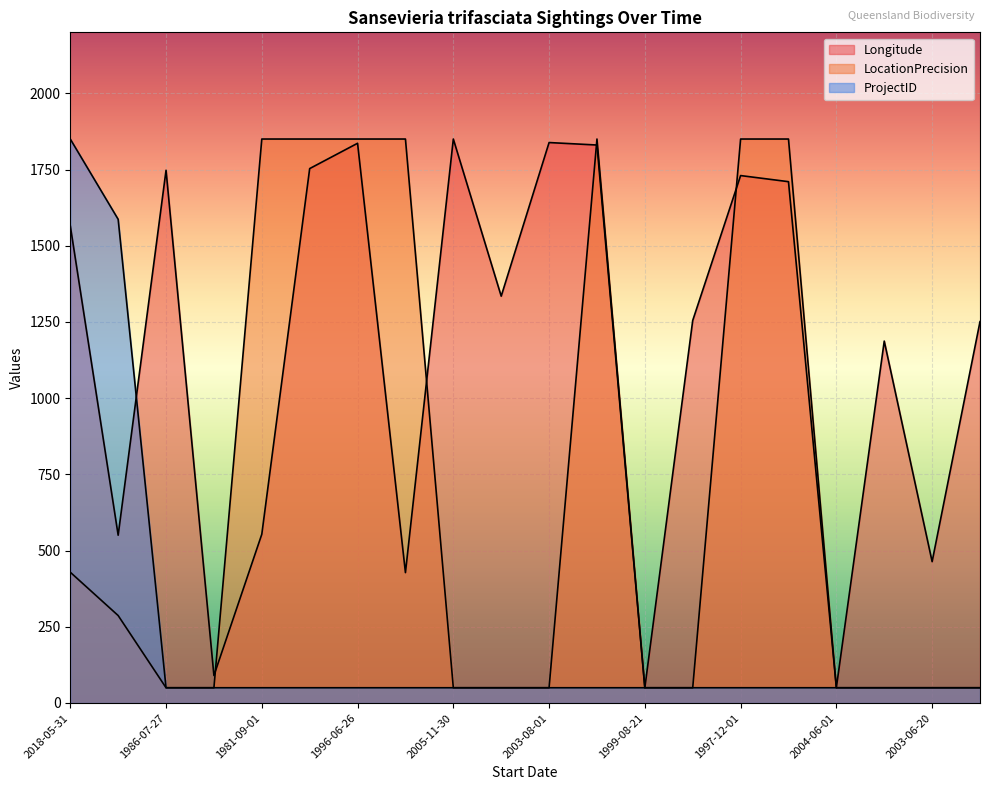

The ProjectID series shows 50.0 at 2004-11-09. True or false?

True